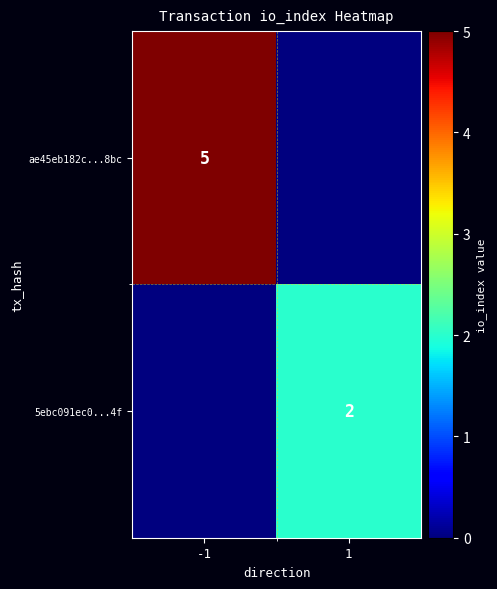

The value of 5ebc091ec0...4f at 1 is 2. True or false?

True